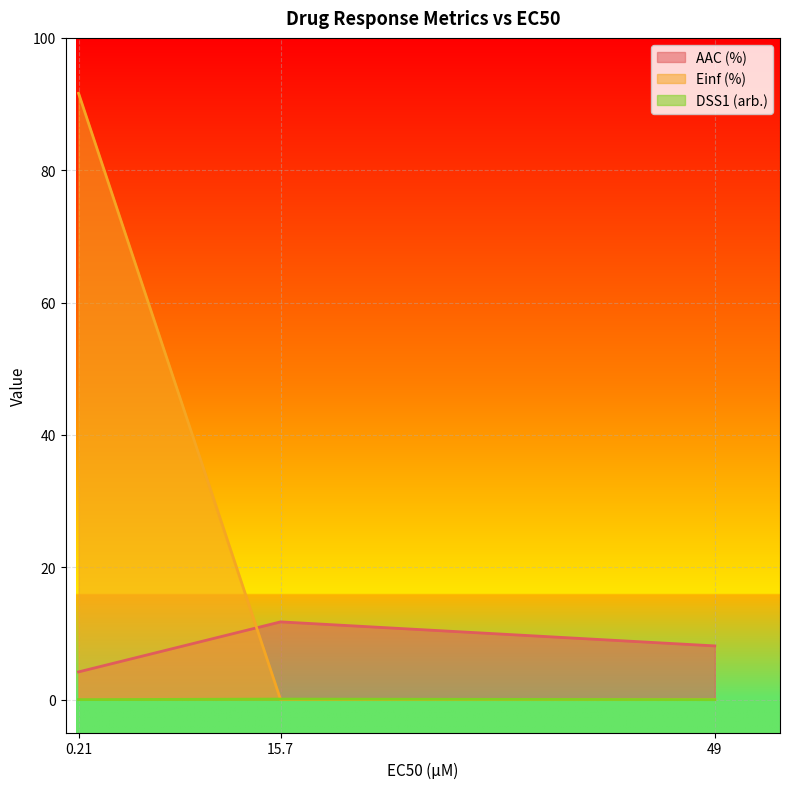

What is the greatest value displayed?

91.6